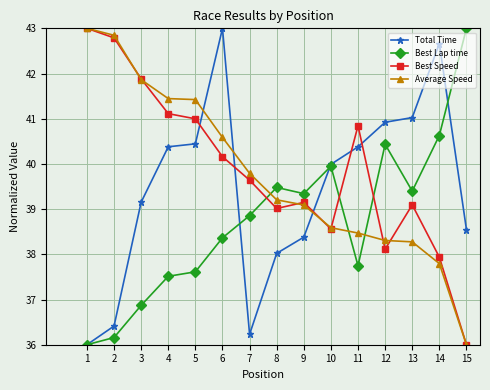

Which series changed the most between 3 and 12?

Best Speed